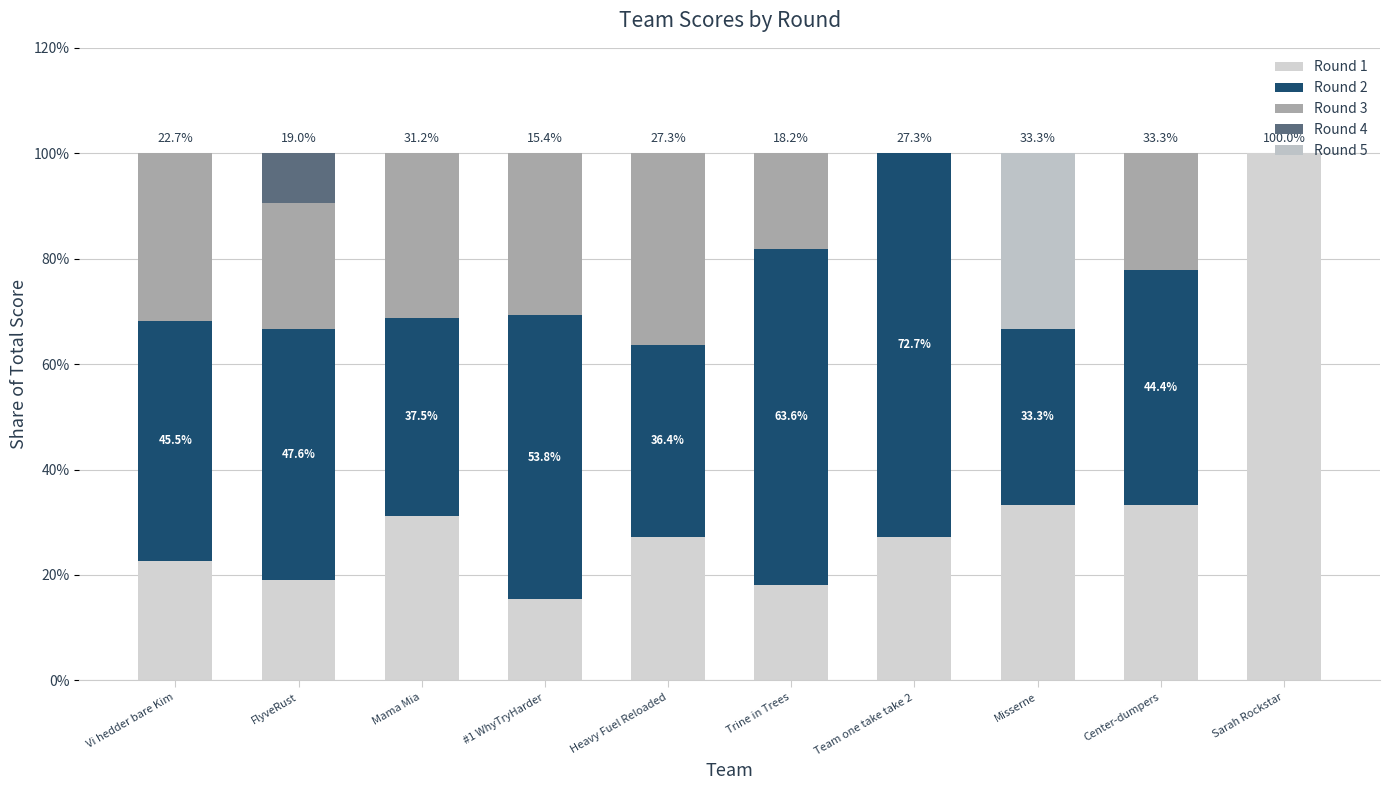

At how many categories does at least one series exceed 27?

10